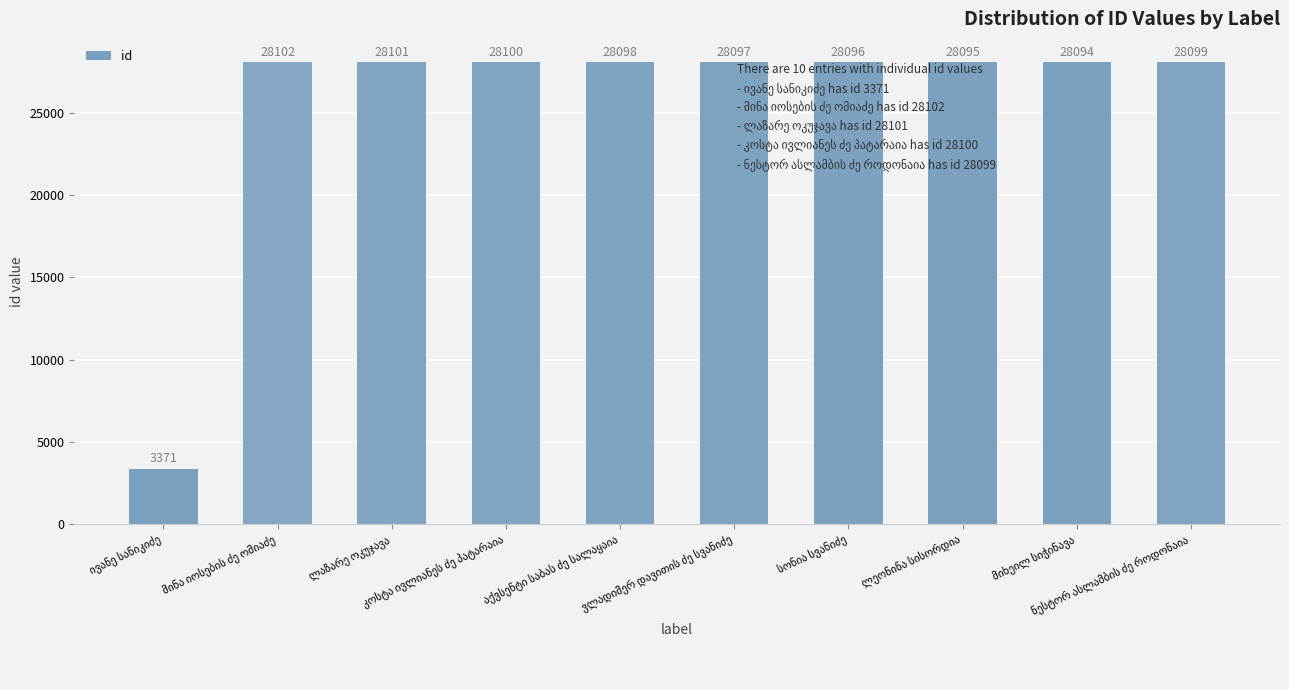

What is the minimum value shown in the chart?

3371